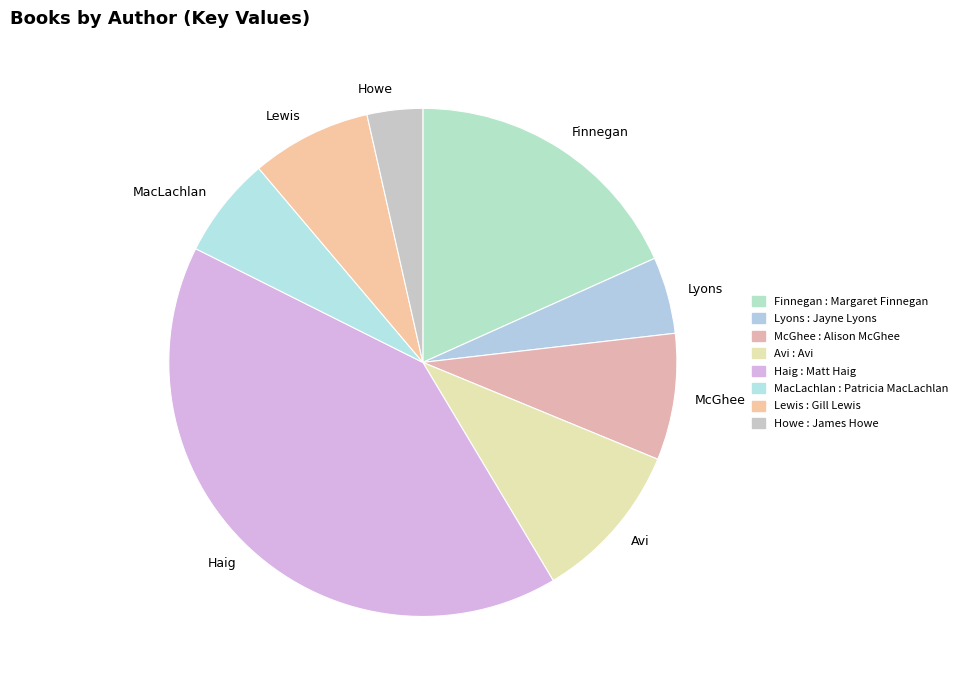

The McGhee slice represents 2% of the pie. True or false?

False